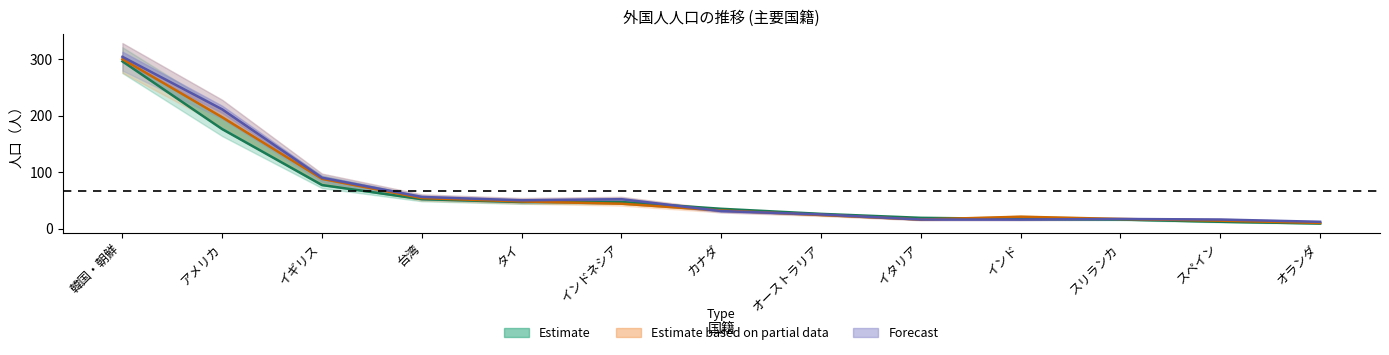

What is the approximate value of 2023 at イギリス, to the nearest 10?

90